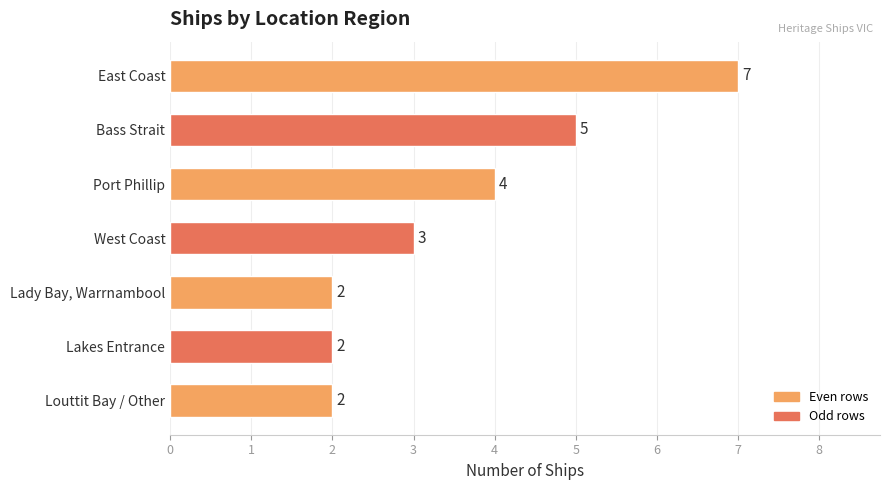

Where is the data nearest to the value 4?

Port Phillip